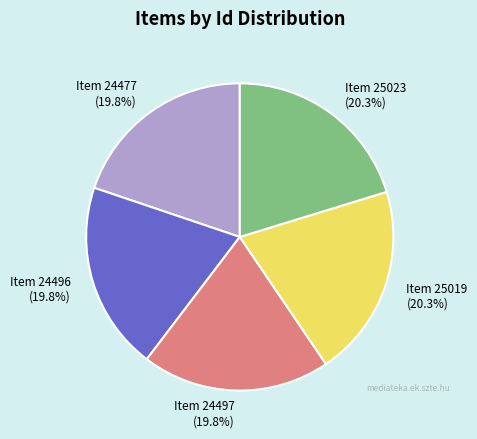

Combined, what portion of the pie is Item 25019 (20.3%) and Item 24477 (19.8%)?

40.1%